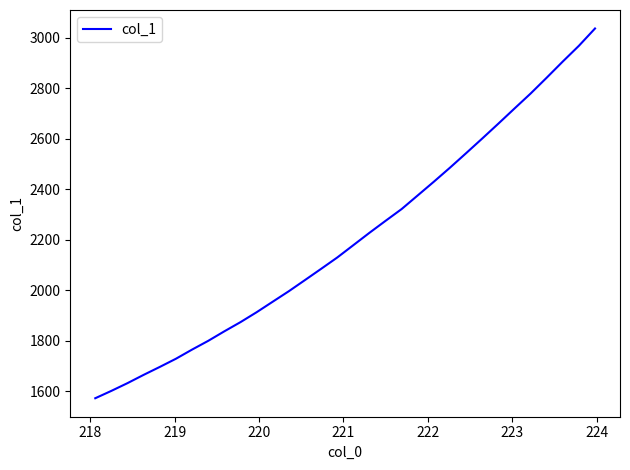

What is the greatest value displayed?

3036.7